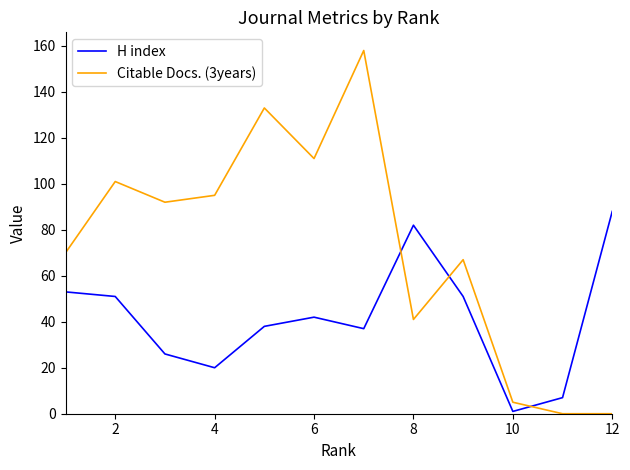

Which series has the largest range (max minus min)?

Citable Docs. (3years)